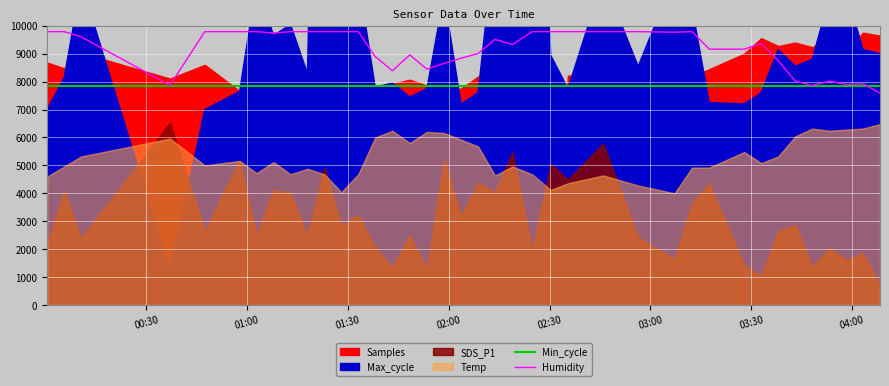

Is the value of Humidity at 29 greater than the value of Min_cycle at 35?

Yes